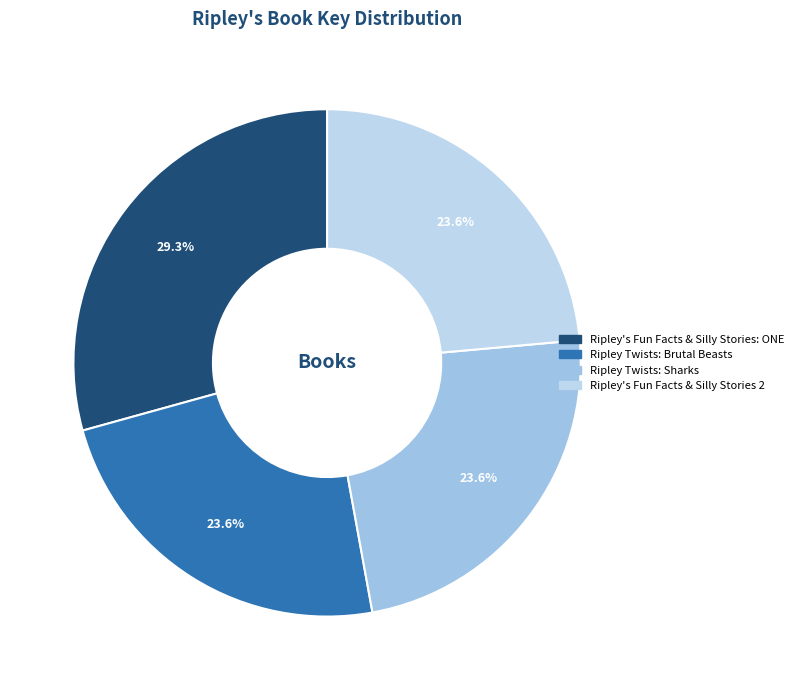

What percentage is the Ripley's Fun Facts & Silly Stories 2 slice, to the nearest percent?

24%